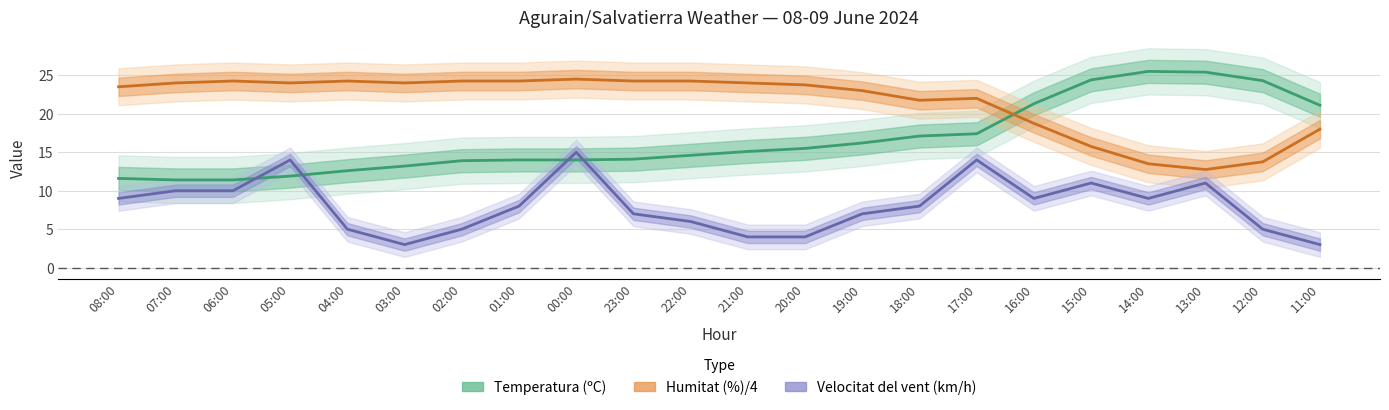

Count the number of data series in this chart.

3